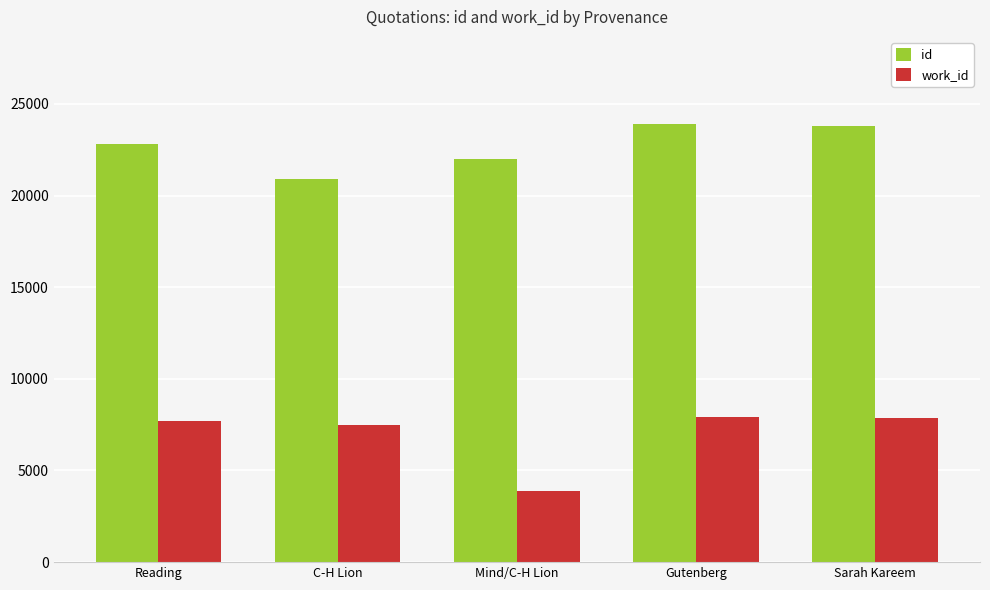

List the series in order of their overall mean, highest first.

id, work_id